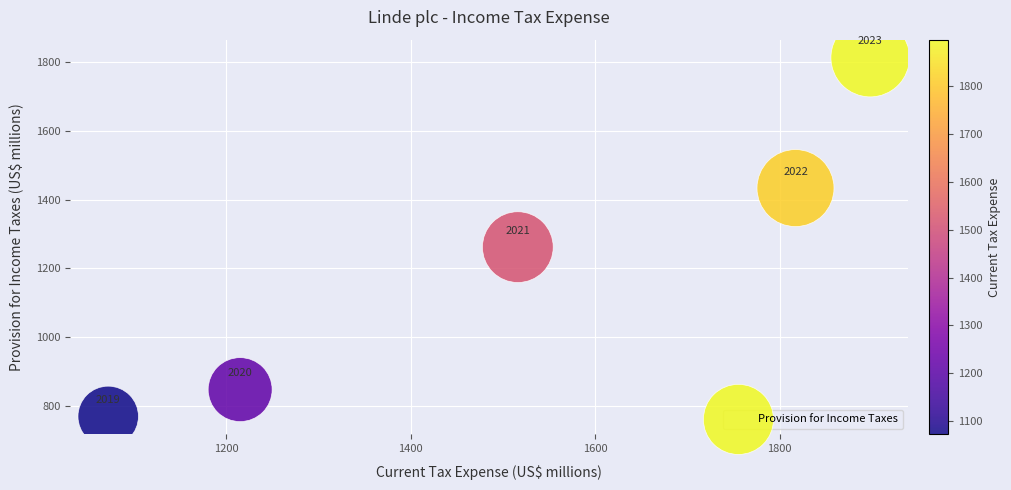

What is the range of X values (max minus min)?

826